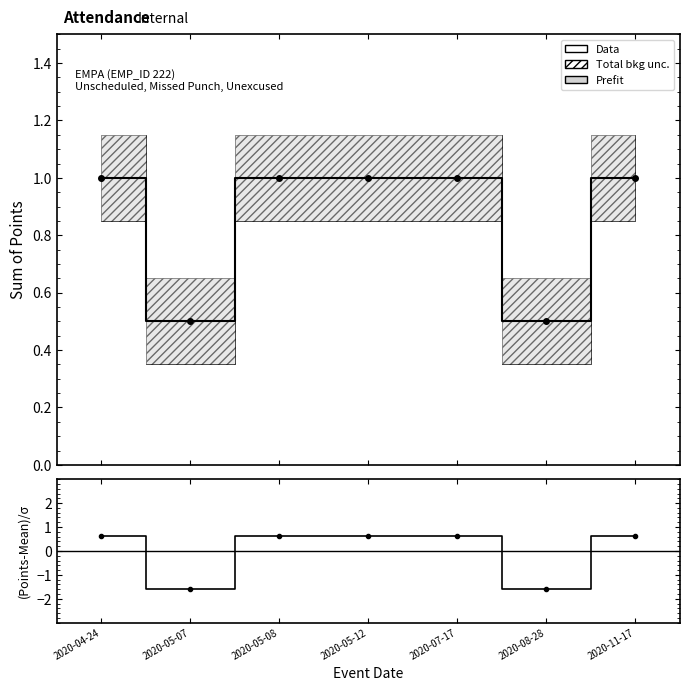

Is it true that (Points-Mean)/σ equals -2.8 at 2020-08-28?

False